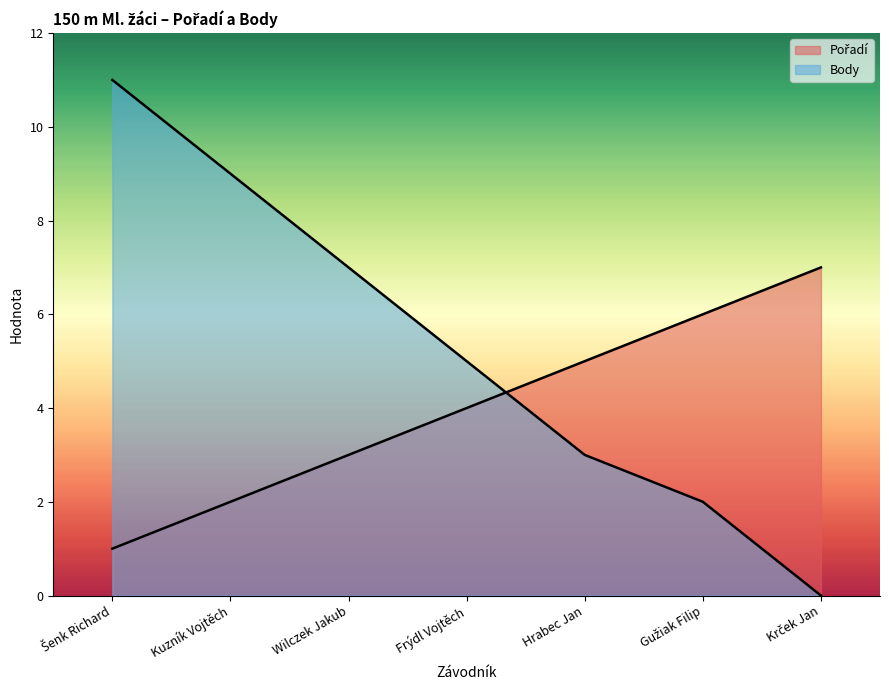

What is the greatest value displayed?

11